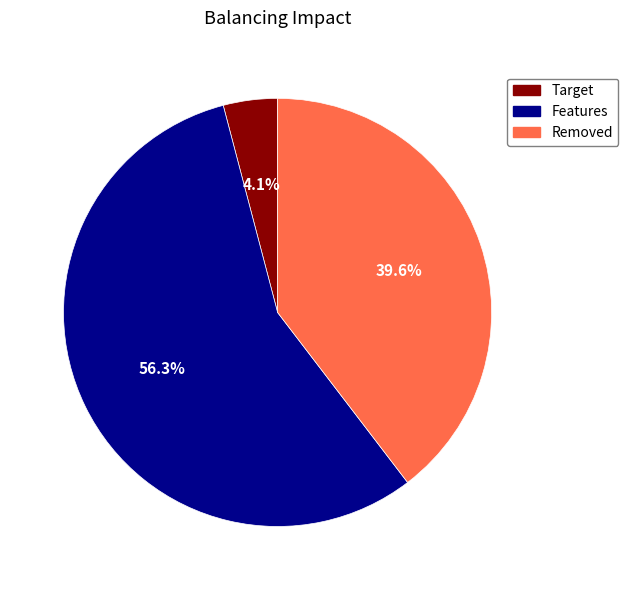

Does any single category account for the majority?

Yes